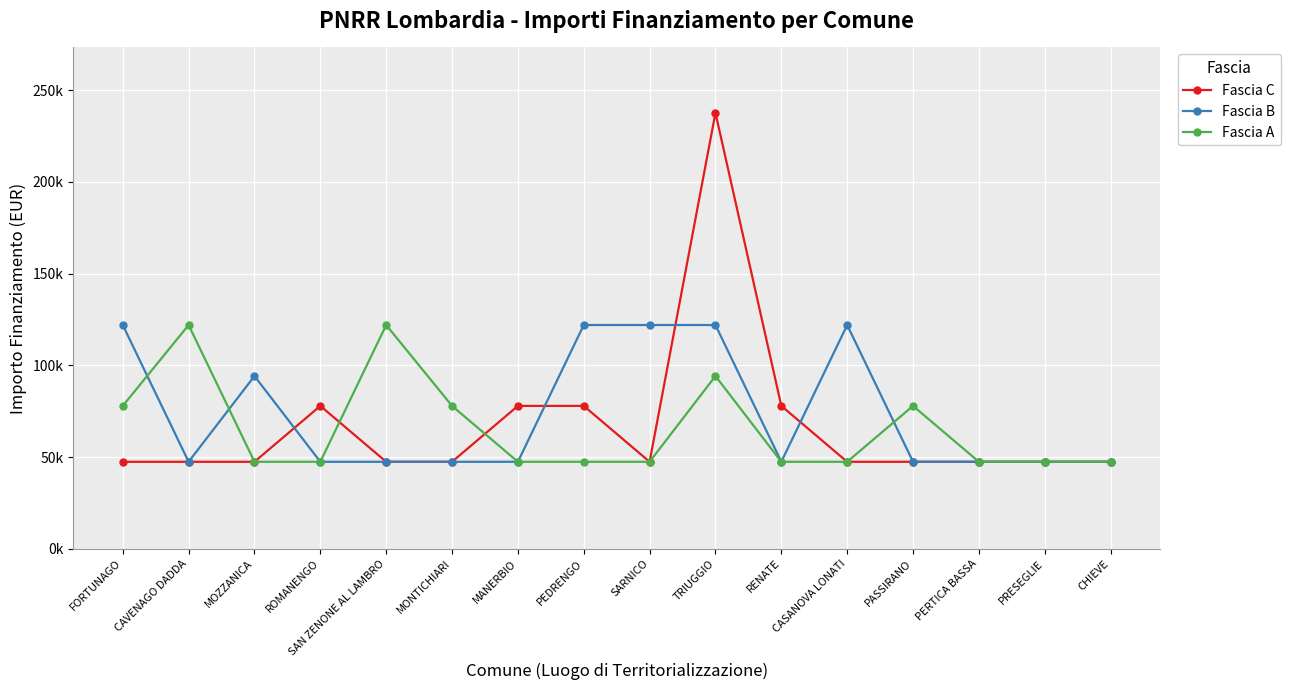

At which category does Fascia B reach its first local valley?

CAVENAGO DADDA